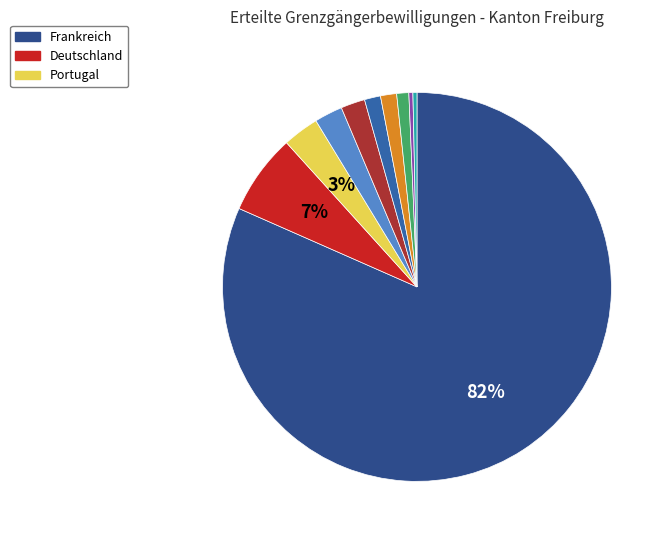

To the nearest percent, what is the average slice percentage?

10%